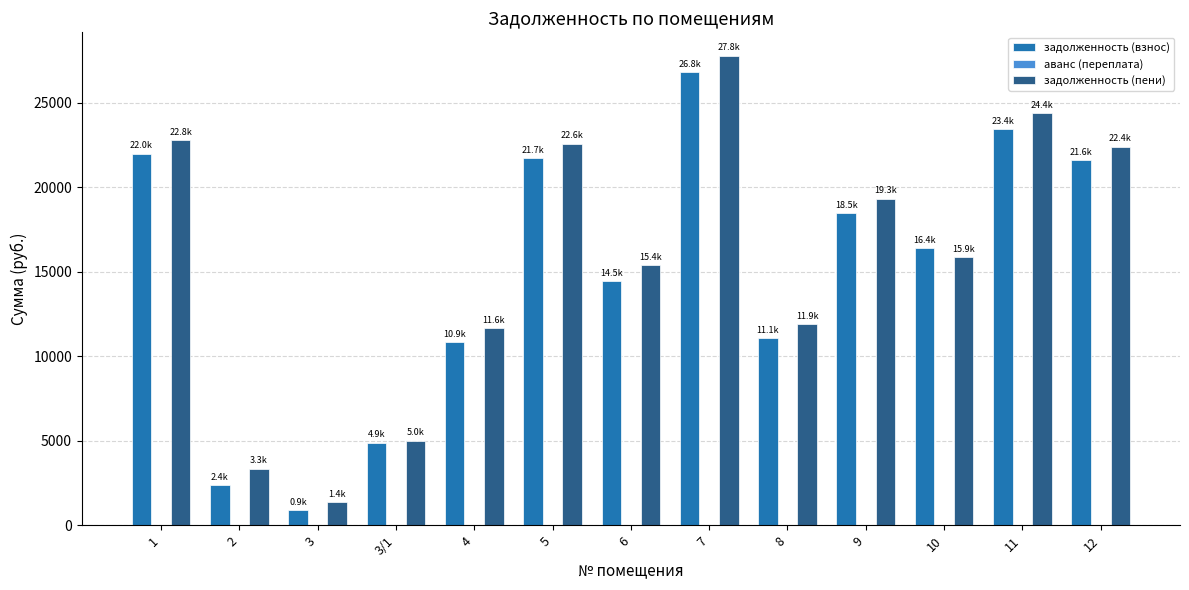

Are the bars grouped side by side (vs. stacked)?

Yes